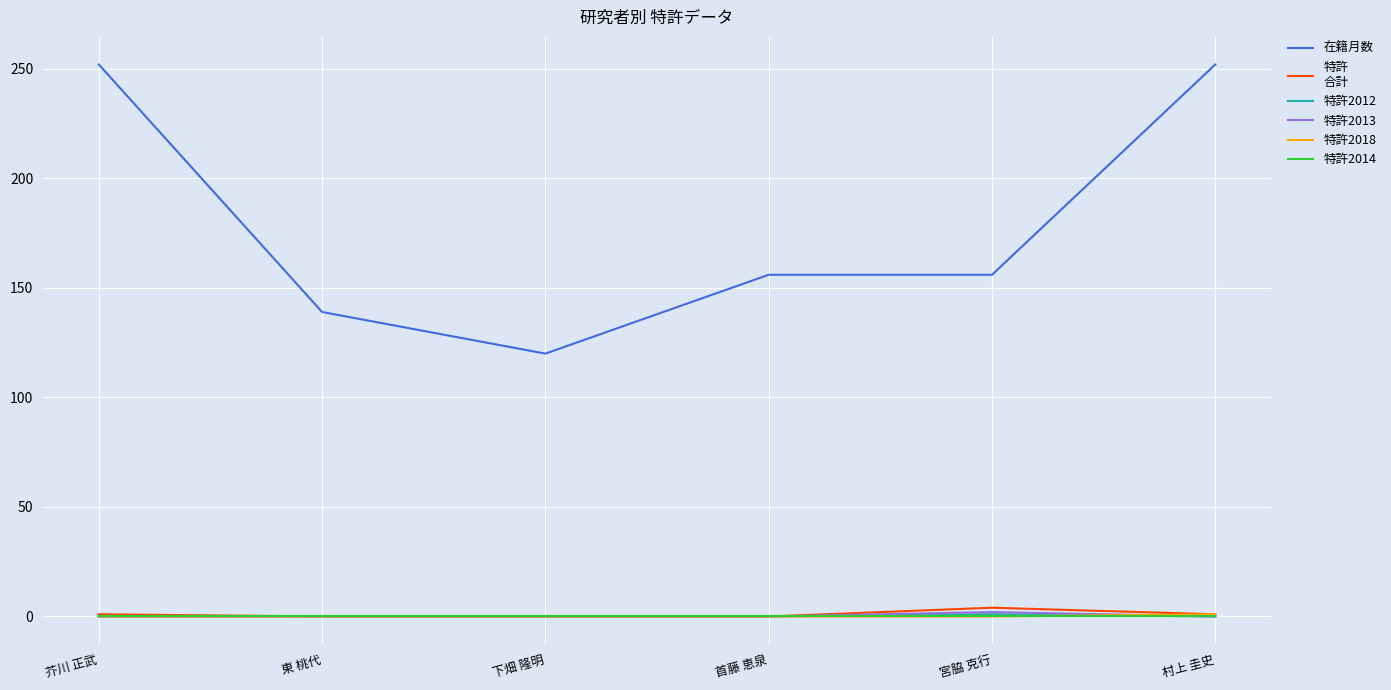

What is the maximum value shown in the chart?

252